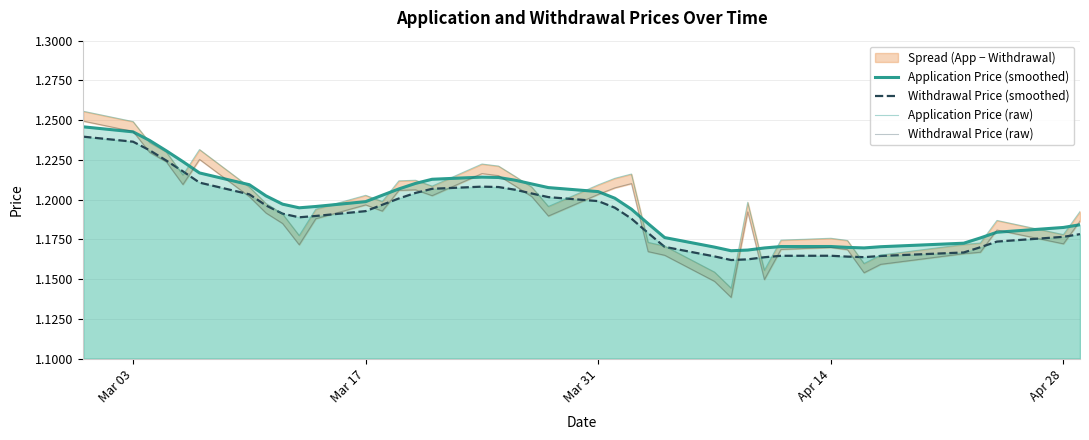

List the series in order of their peak value, highest first.

Application Price (raw), Withdrawal Price (raw), Application Price (smoothed), Withdrawal Price (smoothed)